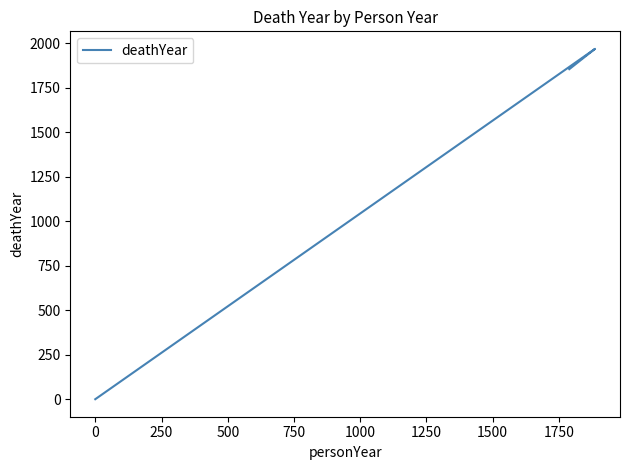

What is the value of the 1st point from the left?

1854